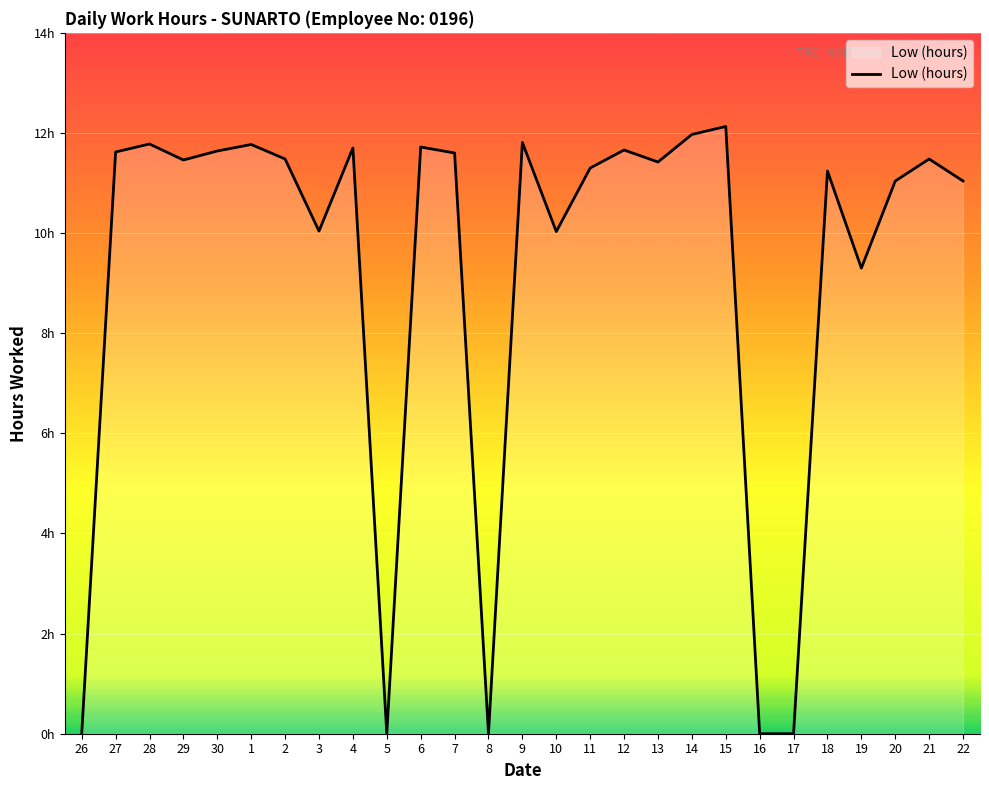

How many interior local valleys (lower than both neighbors) does the data have?

7